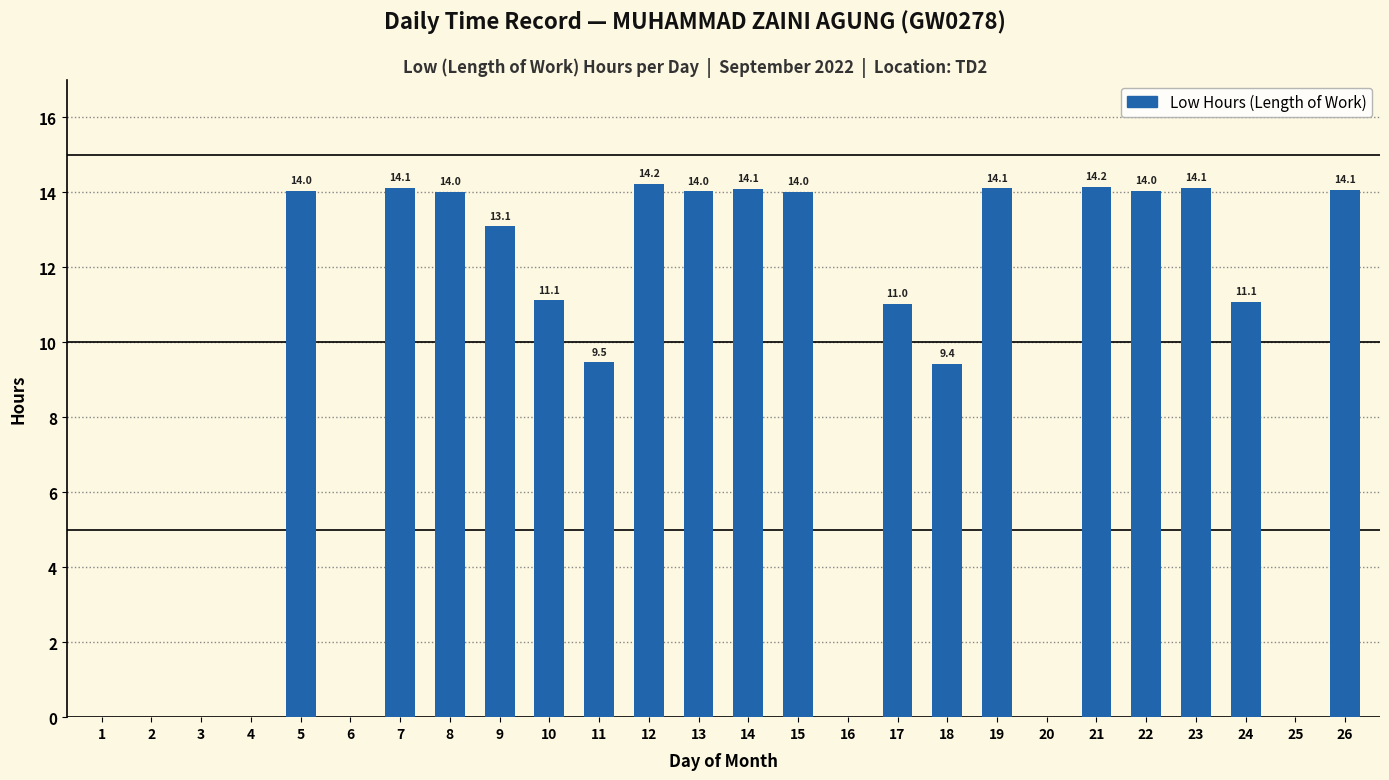

How many values are above zero?

18